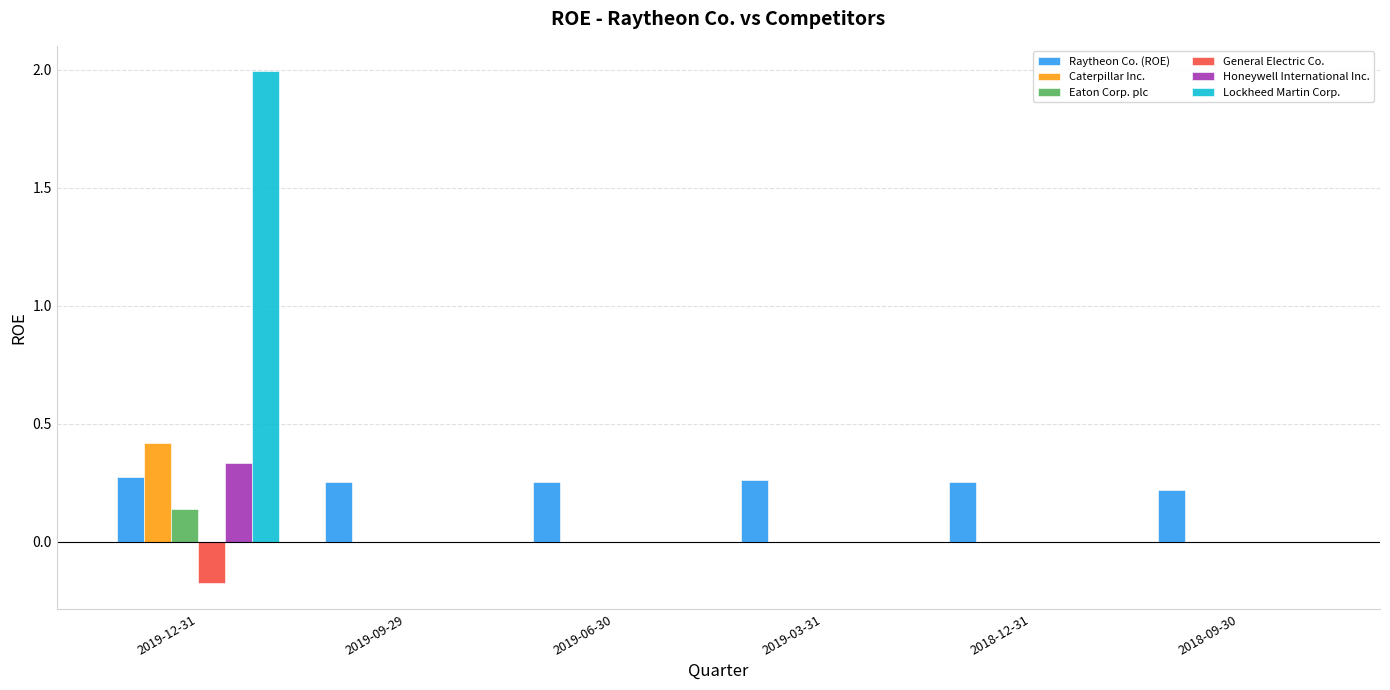

At which label does Eaton Corp. plc reach its peak?

2019-12-31